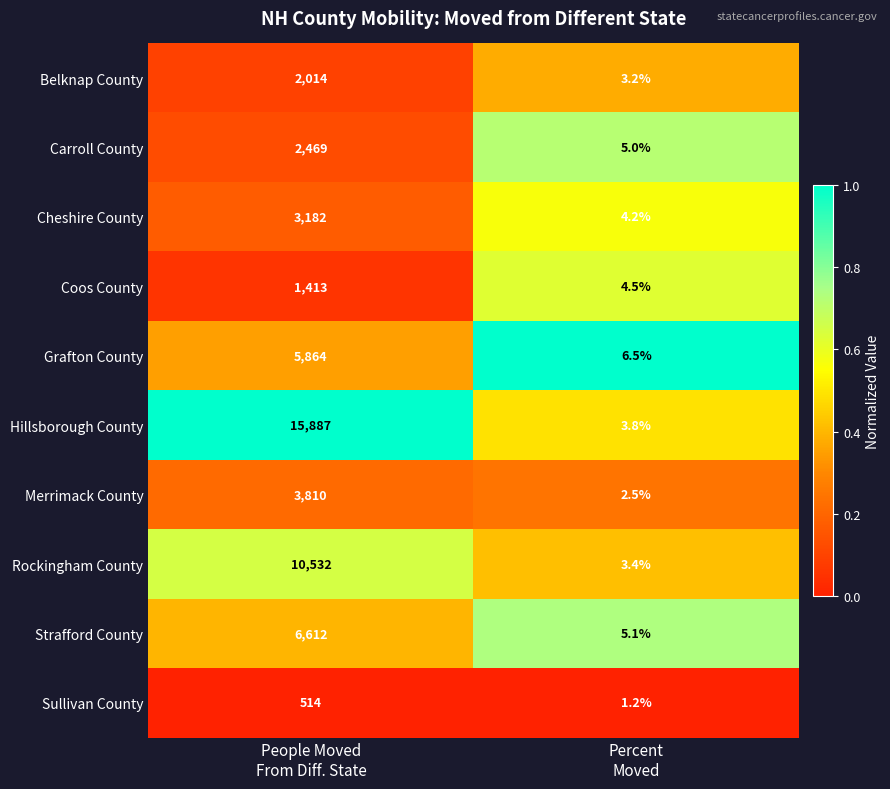

Which series has the largest total across all categories?

Hillsborough County